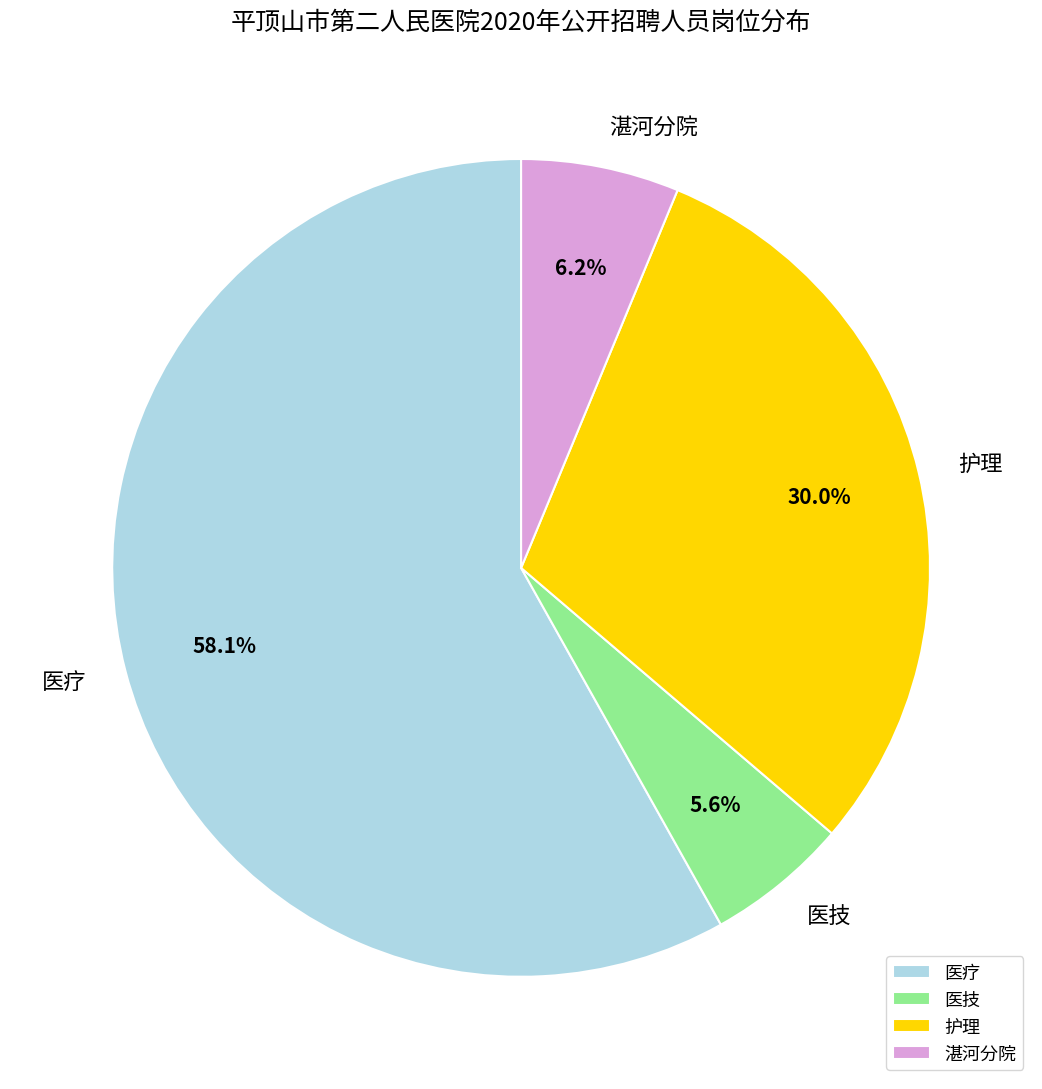

Is 医技 the majority of the pie?

No